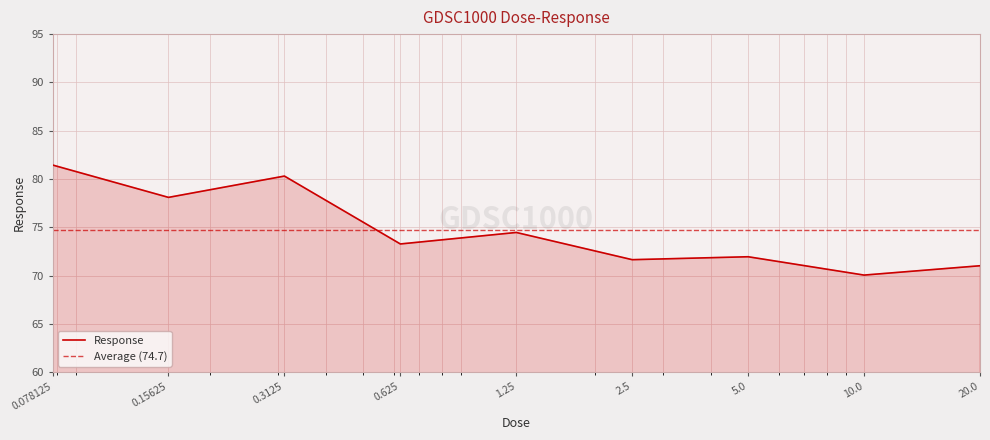

Where is the first local maximum?

0.3125